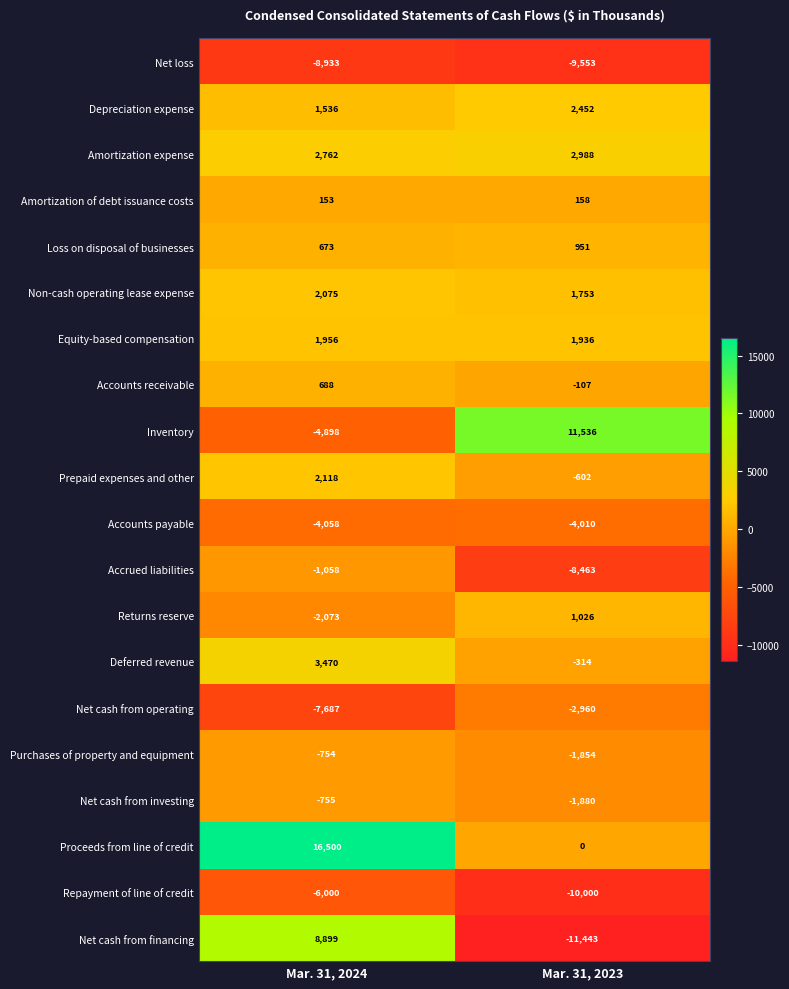

List the series in order of their peak value, highest first.

Proceeds from line of credit, Inventory, Net cash from financing, Deferred revenue, Amortization expense, Depreciation expense, Prepaid expenses and other, Non-cash operating lease expense, Equity-based compensation, Returns reserve, Loss on disposal of businesses, Accounts receivable, Amortization of debt issuance costs, Purchases of property and equipment, Net cash from investing, Accrued liabilities, Net cash from operating, Accounts payable, Repayment of line of credit, Net loss